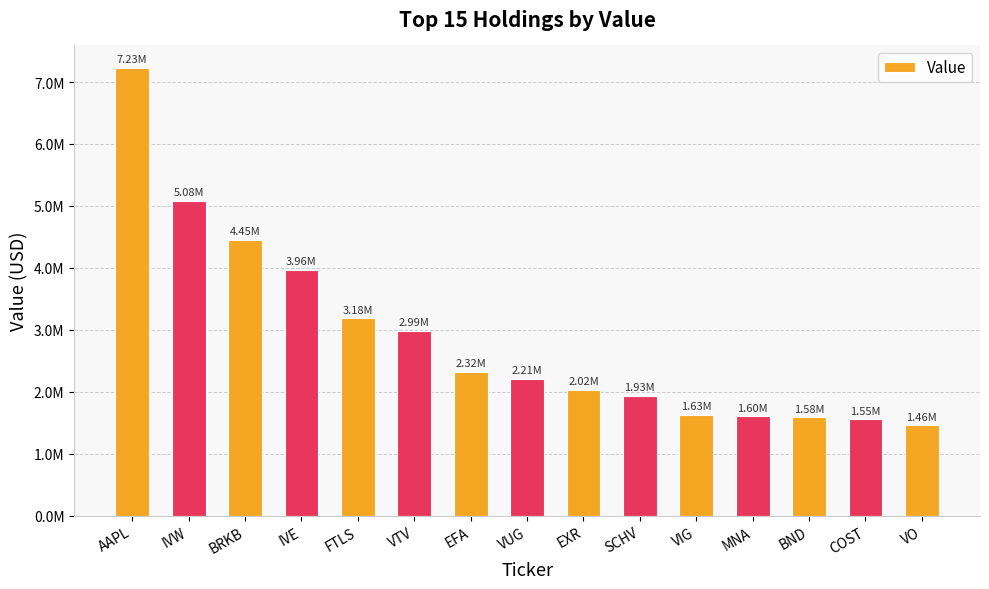

What is the sum of all values?

43197173